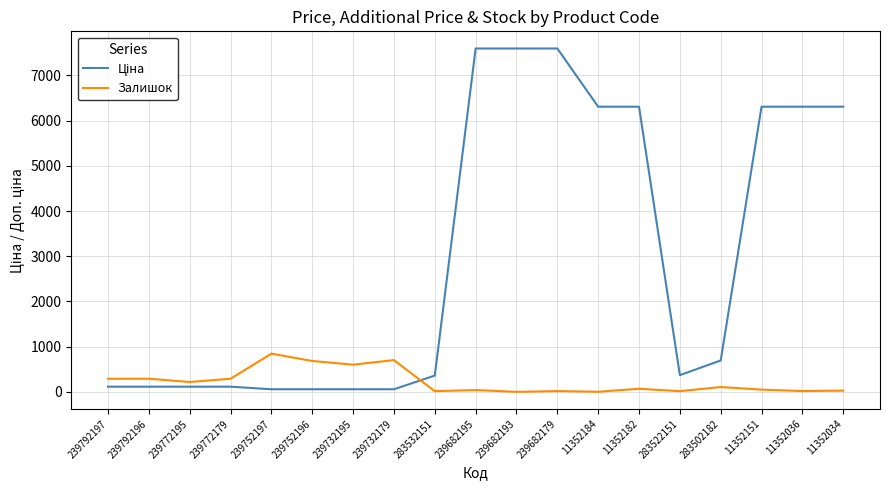

True or false: Залишок has a value of 290.0 at 239792196.

True